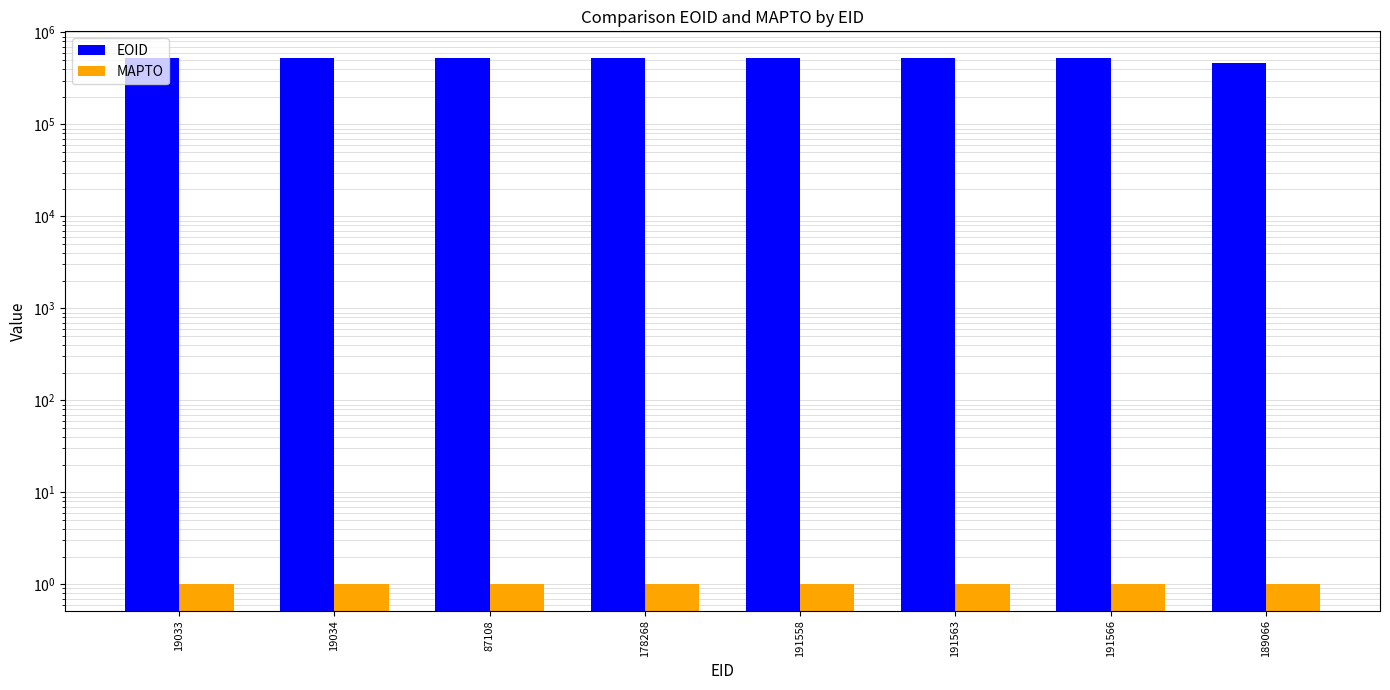

What is the difference between the EOID values at 19033 and 191566?

7